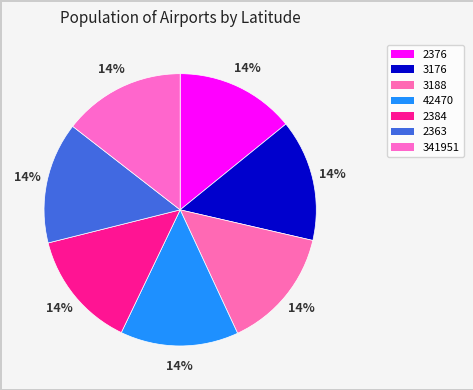

True or false: 2376 accounts for 22% of the total.

False